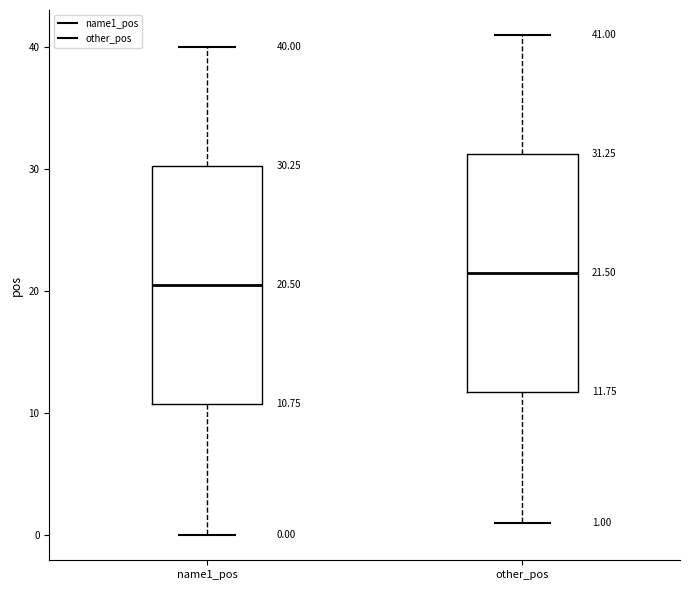

Which box has the lowest median line?

name1_pos